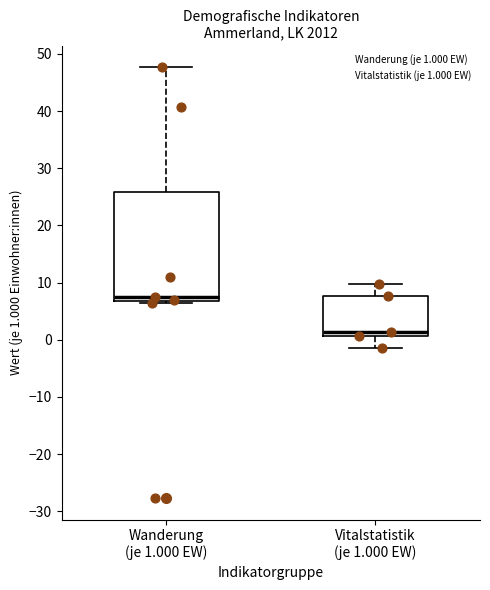

Where is the upper edge of the box for Vitalstatistik (je 1.000 EW) on the y-axis? The values are not printed on the chart, so give them approximately, as read against the axis.

8